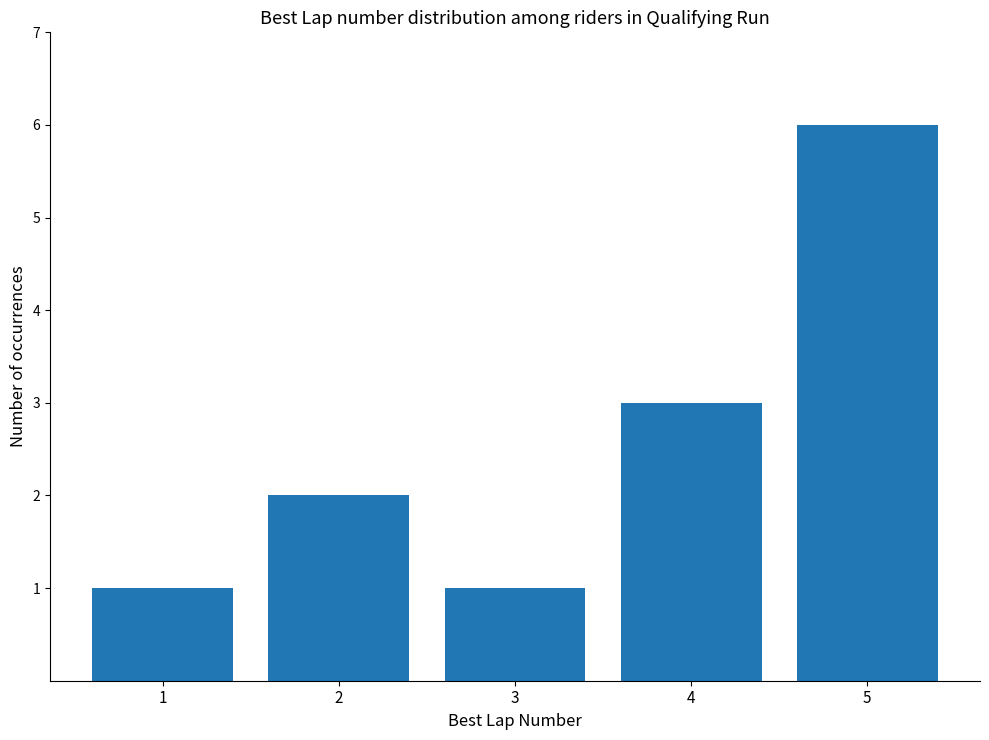

What is the value of the 5th bar from the left?

6